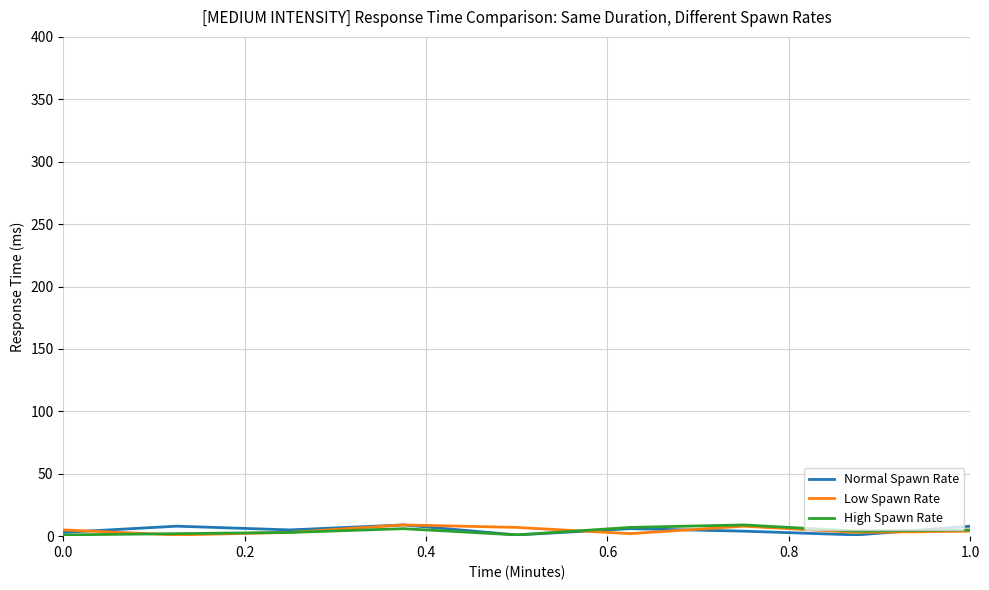

What is the maximum value for Low Spawn Rate?

9